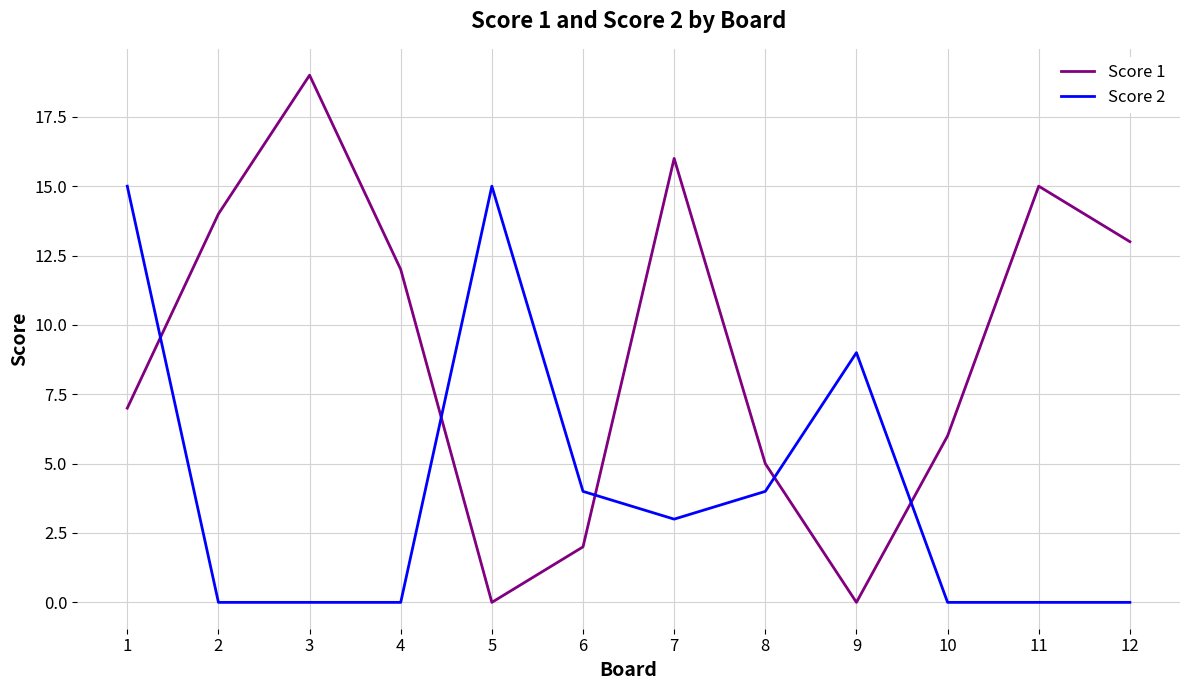

Which category has the highest value in the Score 1 series?

3